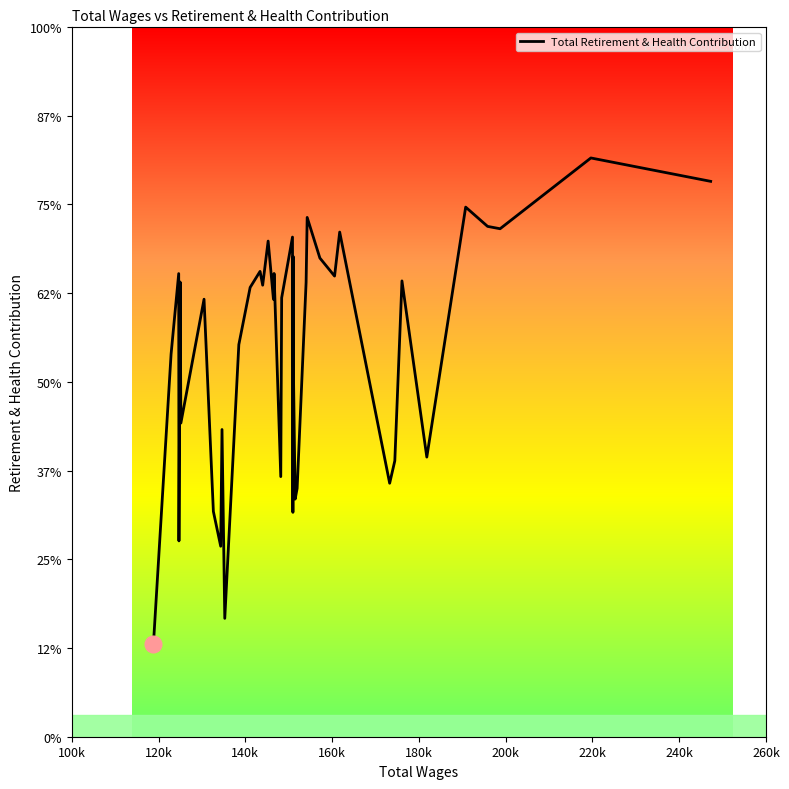

Does the chart have visible grid lines?

No